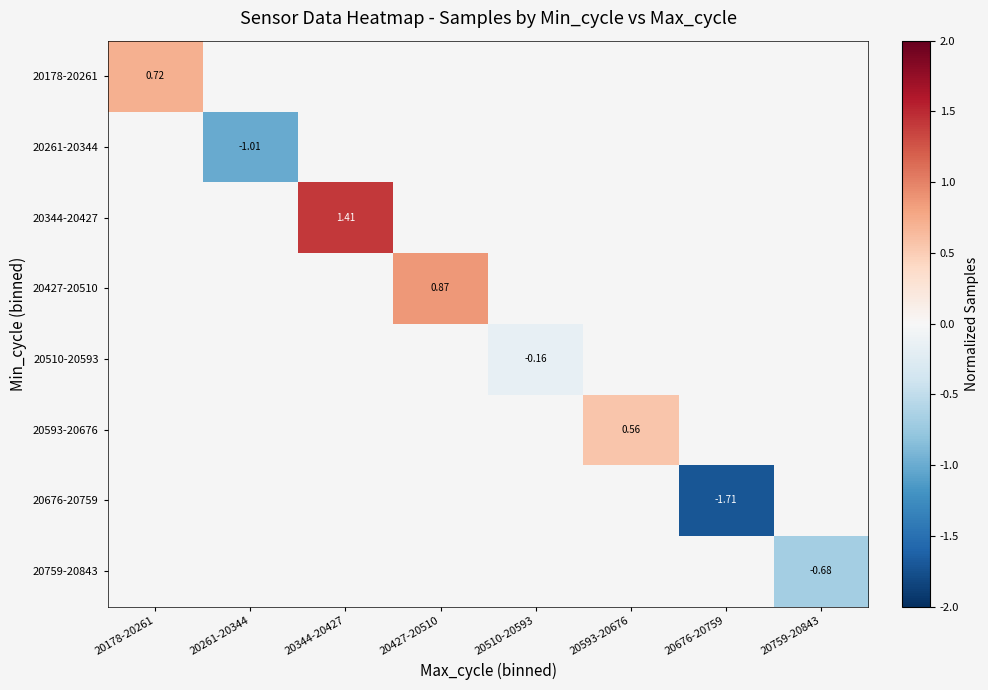

How many series are shown in this chart?

8